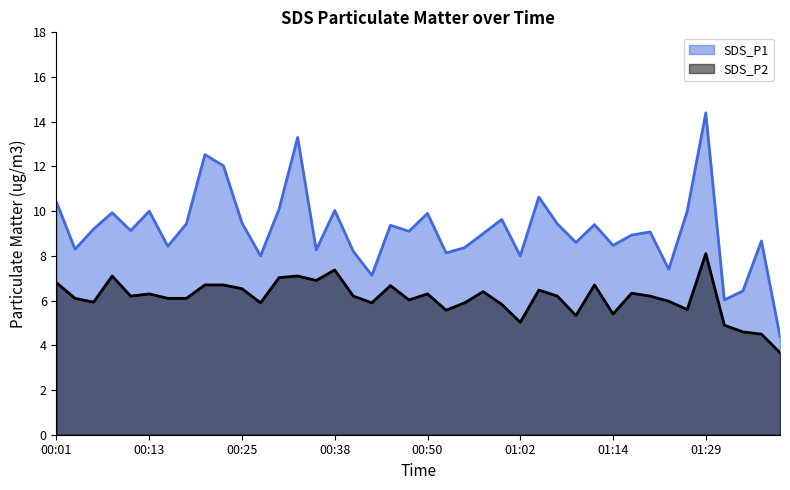

Reading left to right, extract all data points from this chart.

SDS_P1: 00:01=10.4	00:04=8.3	00:06=9.2	00:08=9.9	00:11=9.1	00:13=10.0	00:16=8.4	00:18=9.4	00:21=12.5	00:23=12.0	00:25=9.5	00:28=8.0	00:30=10.1	00:33=13.3	00:35=8.3	00:38=10.0	00:40=8.2	00:42=7.1	00:45=9.4	00:47=9.1	00:50=9.9	00:52=8.1	00:55=8.4	00:57=9.0	01:00=9.6	01:02=8.0	01:04=10.6	01:07=9.4	01:09=8.6	01:12=9.4	01:14=8.5	01:17=8.9	01:19=9.1	01:21=7.4	01:24=10.0	01:29=14.4	01:48=6.0	01:50=6.4	01:53=8.7	01:55=4.4
SDS_P2: 00:01=6.8	00:04=6.1	00:06=5.9	00:08=7.1	00:11=6.2	00:13=6.3	00:16=6.1	00:18=6.1	00:21=6.7	00:23=6.7	00:25=6.5	00:28=5.9	00:30=7.0	00:33=7.1	00:35=6.9	00:38=7.4	00:40=6.2	00:42=5.9	00:45=6.7	00:47=6.0	00:50=6.3	00:52=5.6	00:55=5.9	00:57=6.4	01:00=5.8	01:02=5.0	01:04=6.5	01:07=6.2	01:09=5.3	01:12=6.7	01:14=5.4	01:17=6.3	01:19=6.2	01:21=6.0	01:24=5.6	01:29=8.1	01:48=4.9	01:50=4.6	01:53=4.5	01:55=3.7